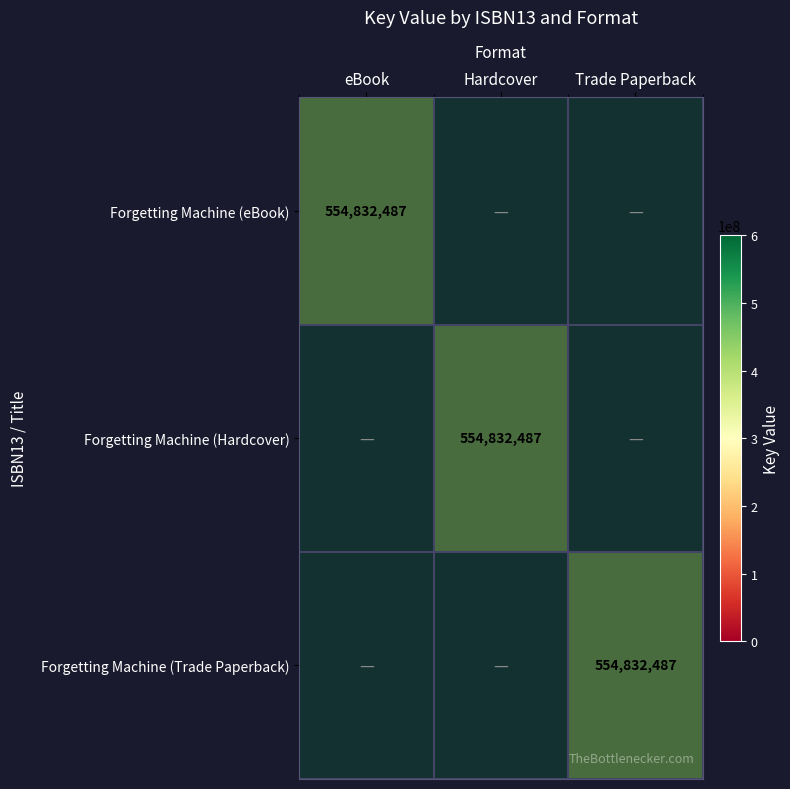

Rank the series by their maximum value, from highest to lowest.

Forgetting Machine (eBook), Forgetting Machine (Hardcover), Forgetting Machine (Trade Paperback)